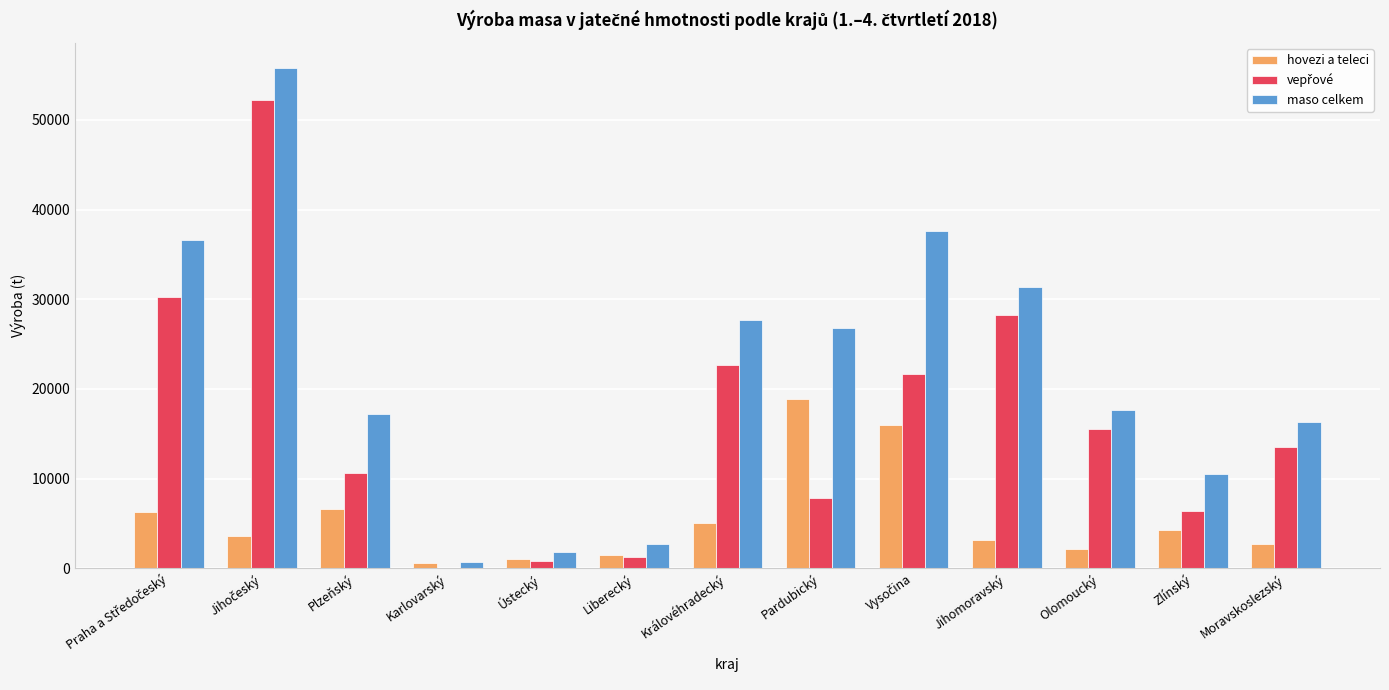

Which series has the largest total across all categories?

maso celkem